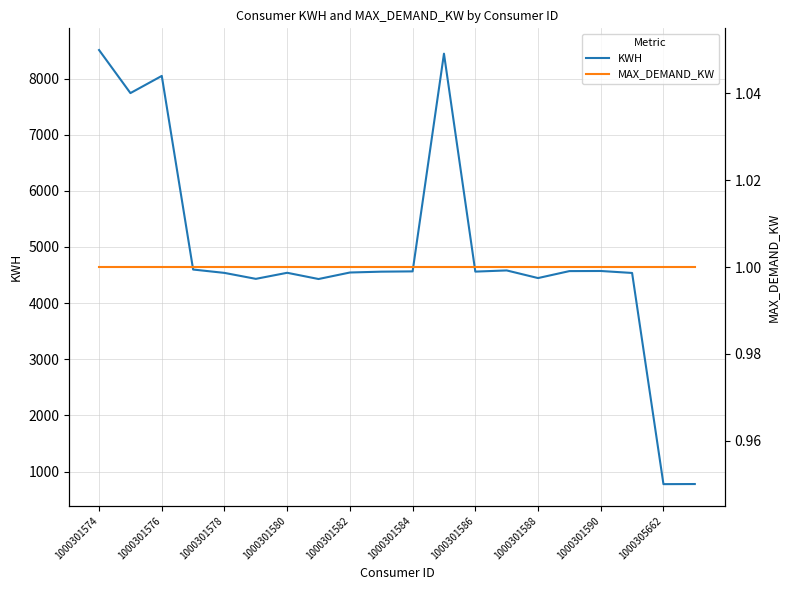

Is this an area chart (filled region under the line)?

No